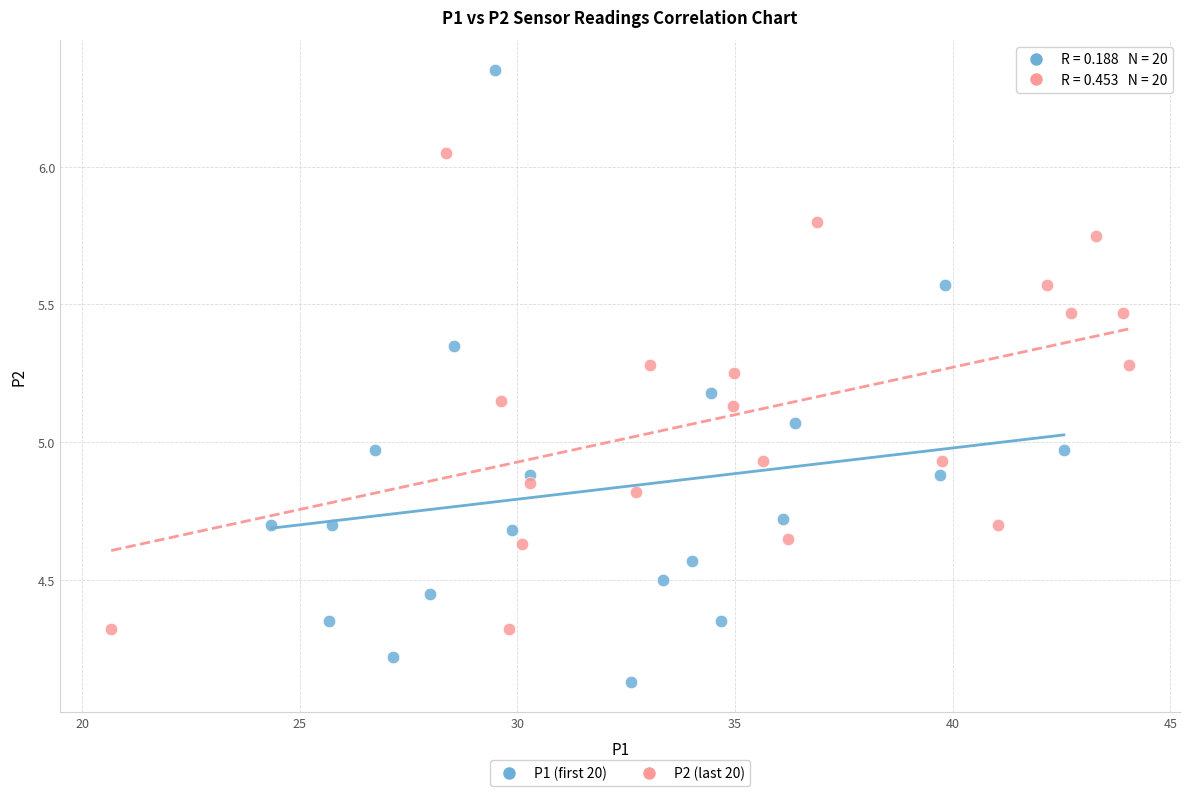

Which series contains the lowest Y value?

P1 (first 20)